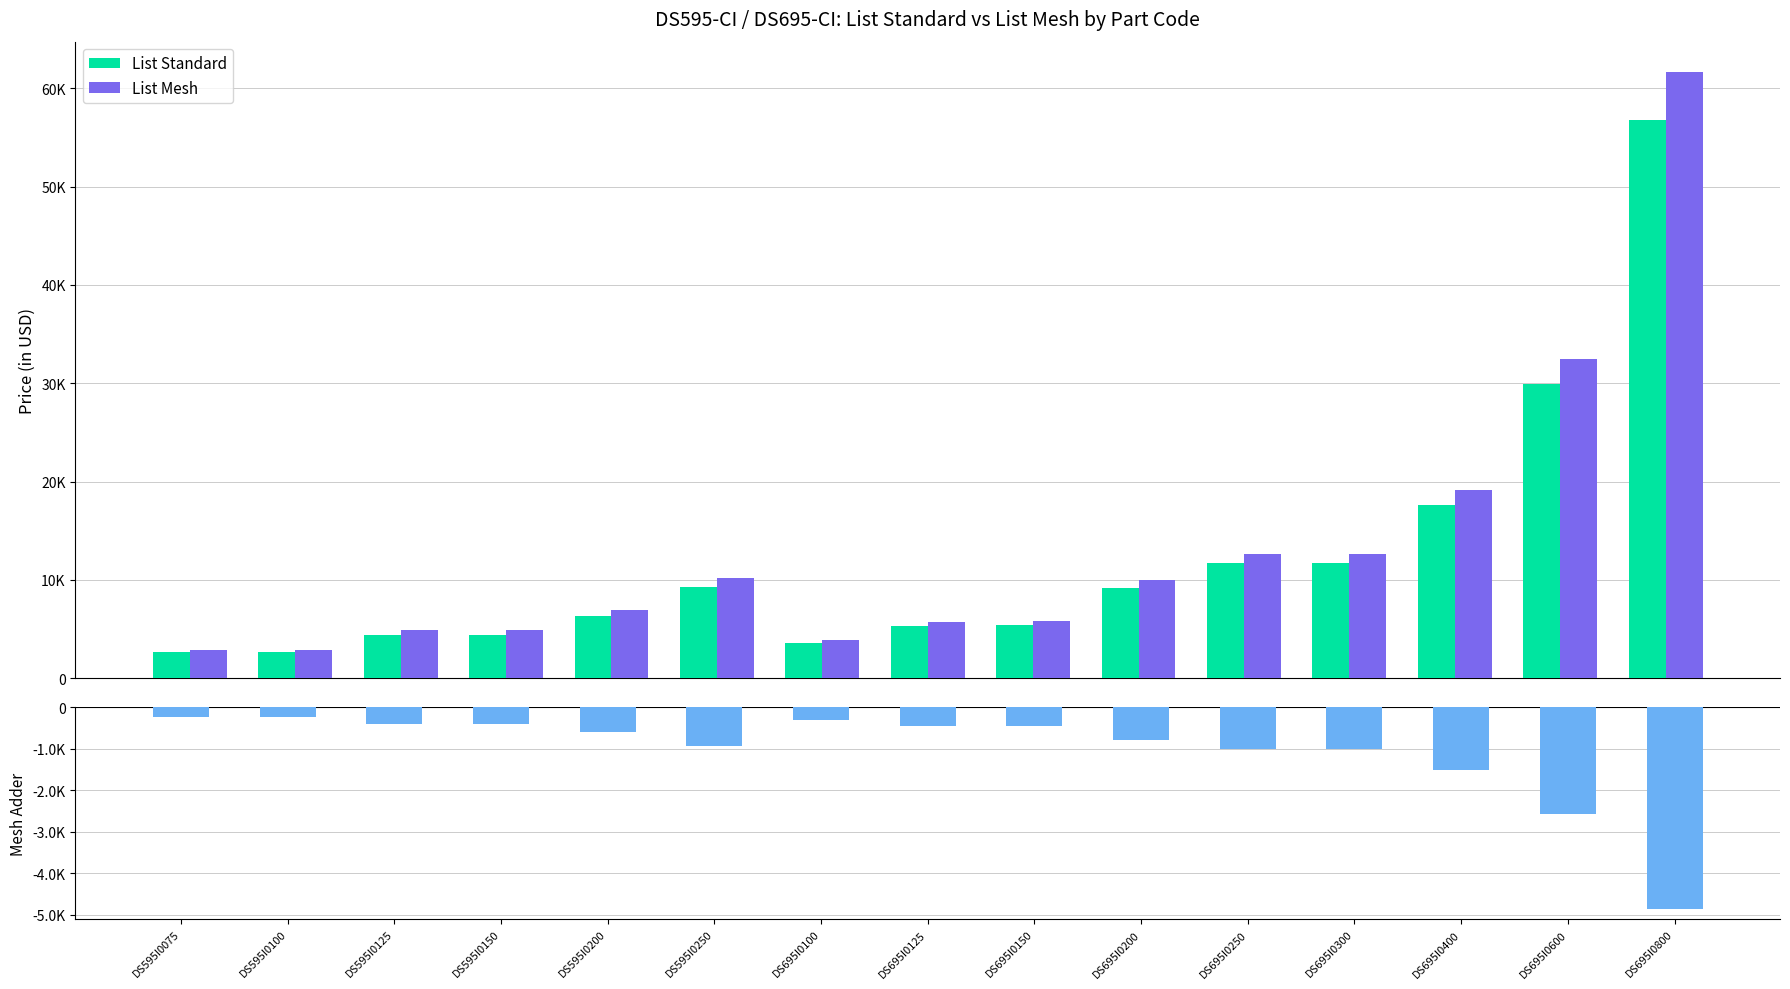

Reading left to right, transcribe all the data shown in this chart.

List Standard: DS595I0075=2608	DS595I0100=2608	DS595I0125=4435	DS595I0150=4435	DS595I0200=6359	DS595I0250=9224	DS695I0100=3532	DS695I0125=5299	DS695I0150=5376	DS695I0200=9213	DS695I0250=11670	DS695I0300=11670	DS695I0400=17657	DS695I0600=29940	DS695I0800=56806
List Mesh: DS595I0075=2856	DS595I0100=2856	DS595I0125=4847	DS595I0150=4847	DS595I0200=6965	DS595I0250=10165	DS695I0100=3836	DS695I0125=5754	DS695I0150=5836	DS695I0200=10003	DS695I0250=12671	DS695I0300=12671	DS695I0400=19171	DS695I0600=32507	DS695I0800=61671
Mesh Adder: DS595I0075=-248	DS595I0100=-248	DS595I0125=-412	DS595I0150=-412	DS595I0200=-606	DS595I0250=-941	DS695I0100=-304	DS695I0125=-455	DS695I0150=-460	DS695I0200=-790	DS695I0250=-1001	DS695I0300=-1001	DS695I0400=-1514	DS695I0600=-2567	DS695I0800=-4865